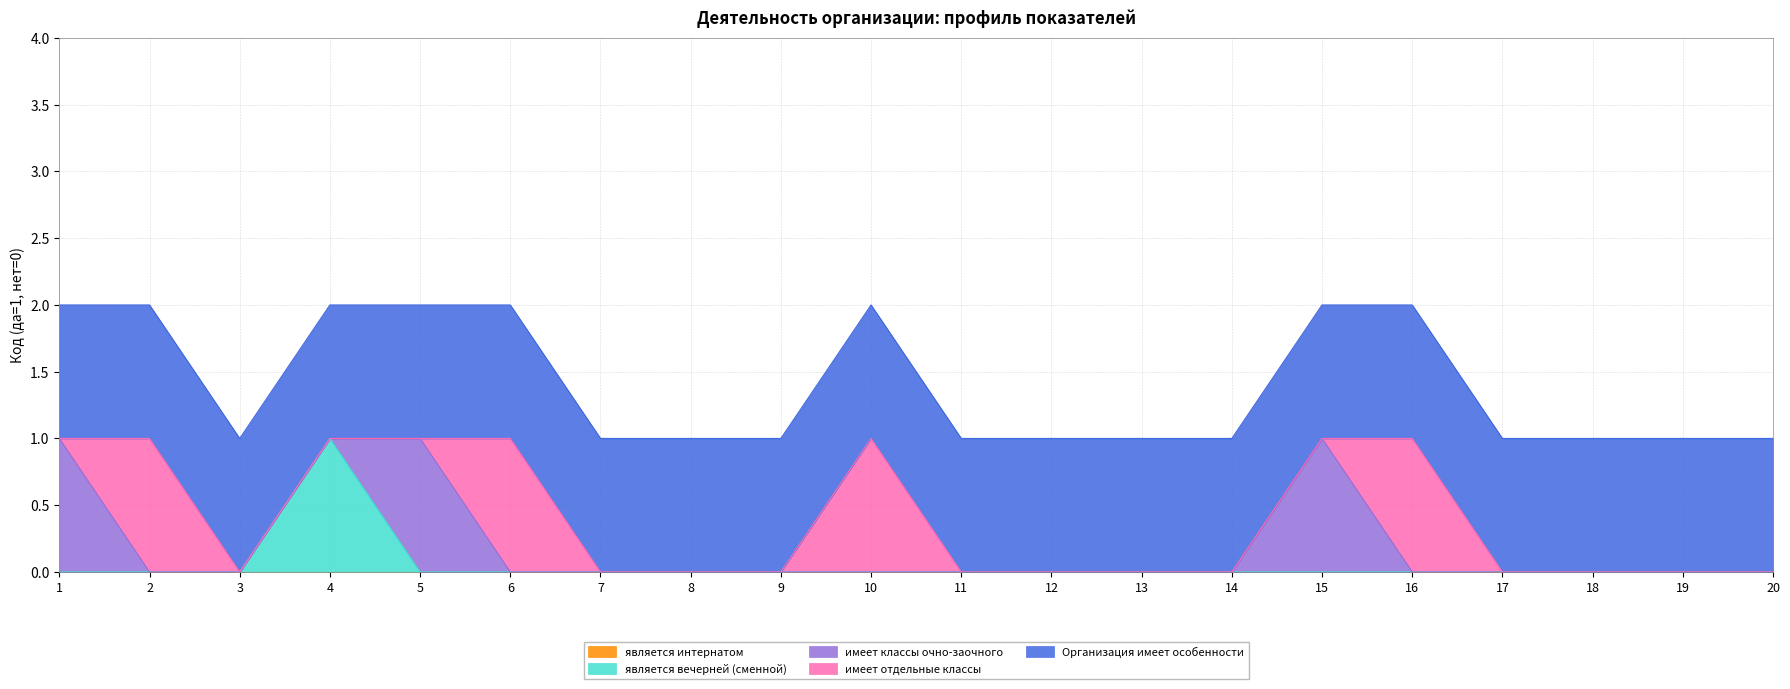

The value of является интернатом at 1 is 0. True or false?

True